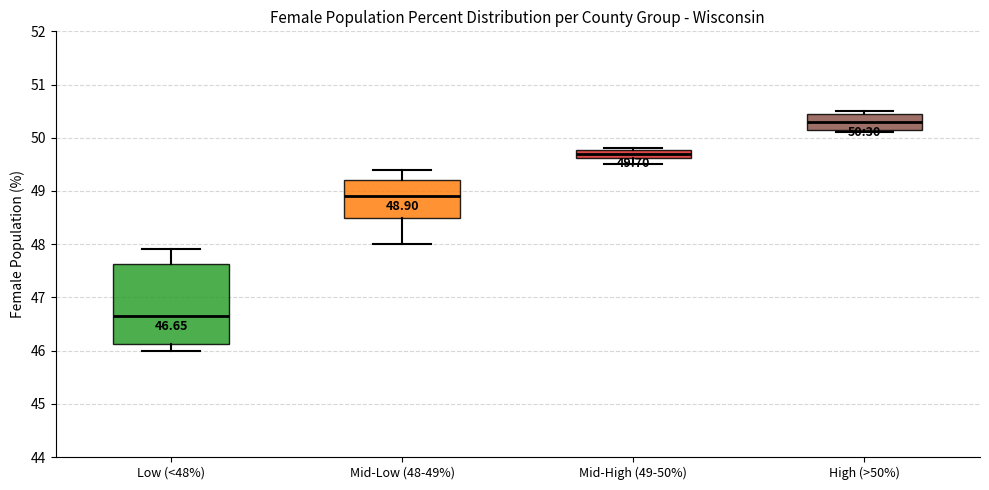

Which box is the tallest, from its lower edge to its upper edge?

Low (<48%)